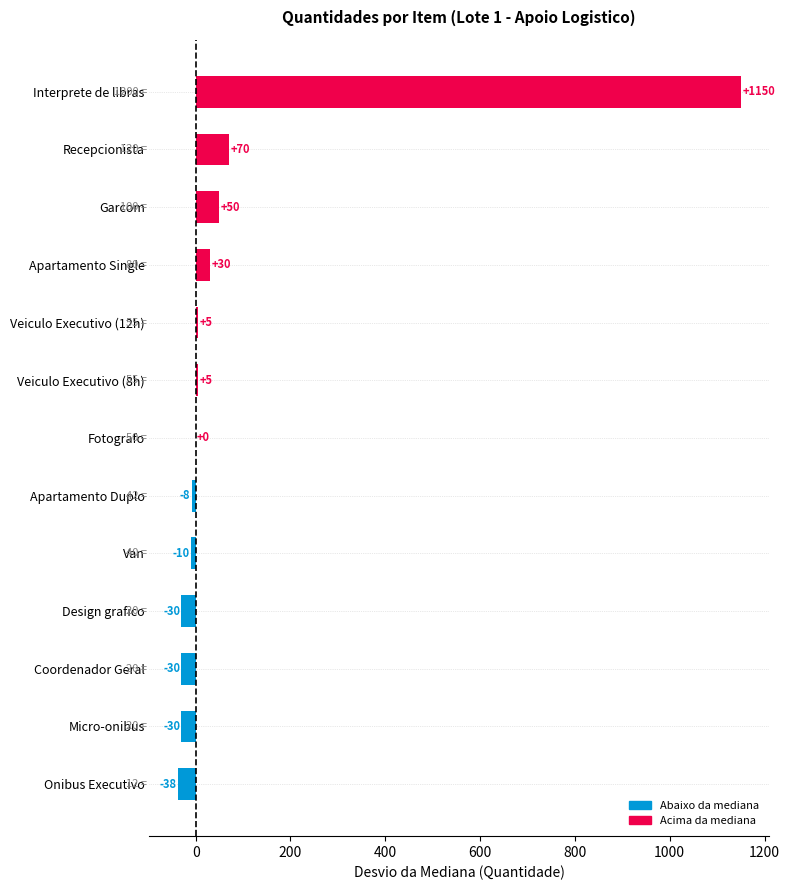

What is the difference between the second highest and minimum values?

108